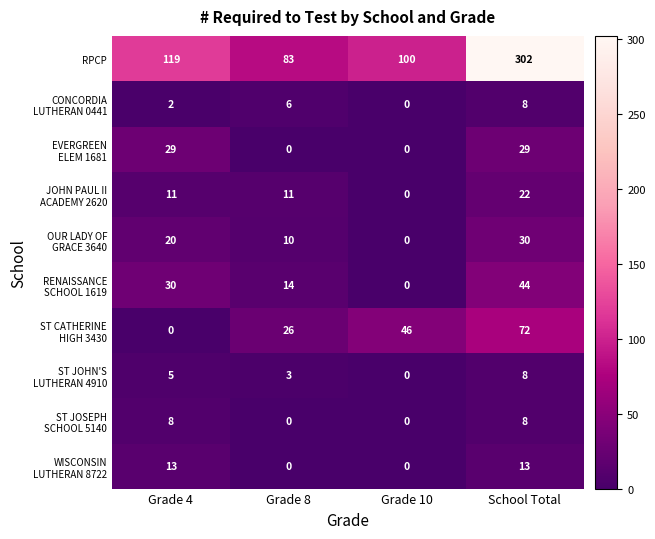

What is the average value of the RPCP series?

151